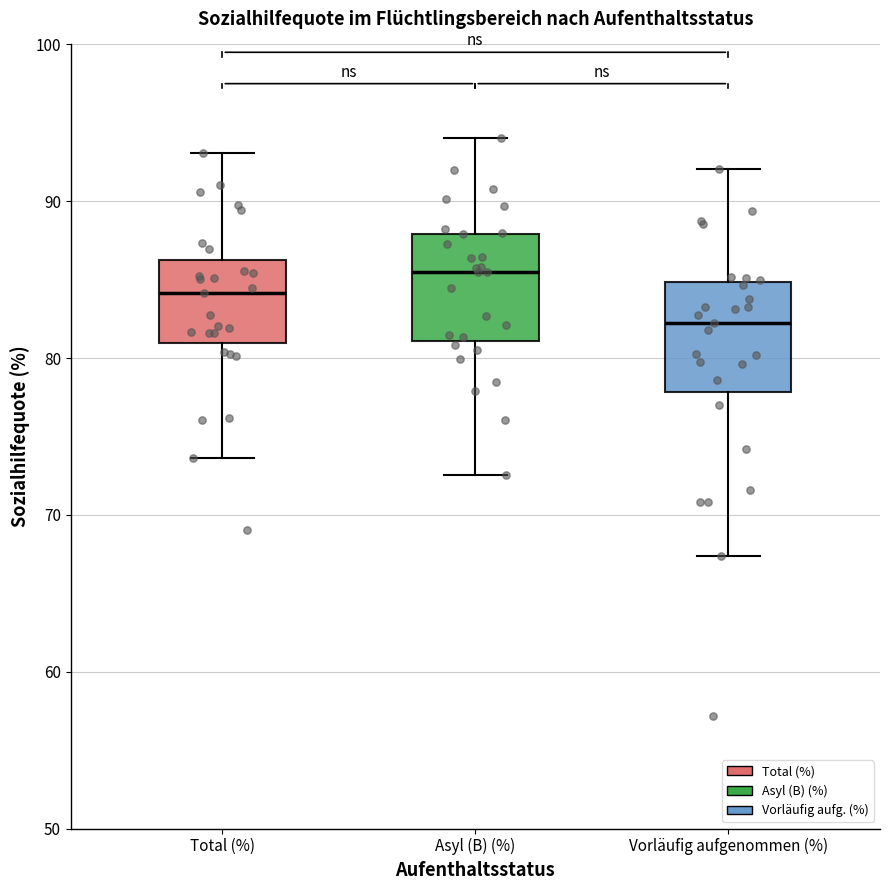

Where is the upper edge of the box for Asyl (B) (%) on the y-axis? The values are not printed on the chart, so give them approximately, as read against the axis.

88